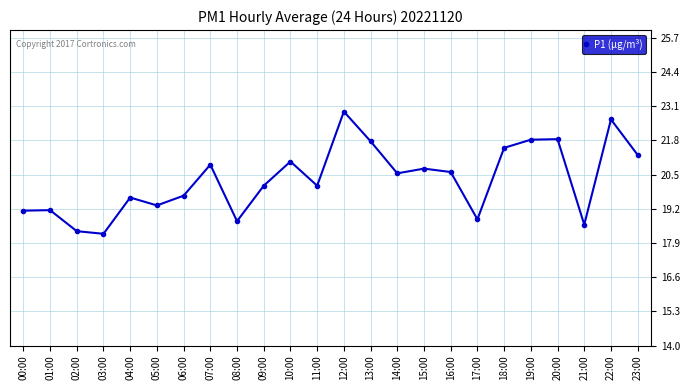

What position from the left is 11:00?

12